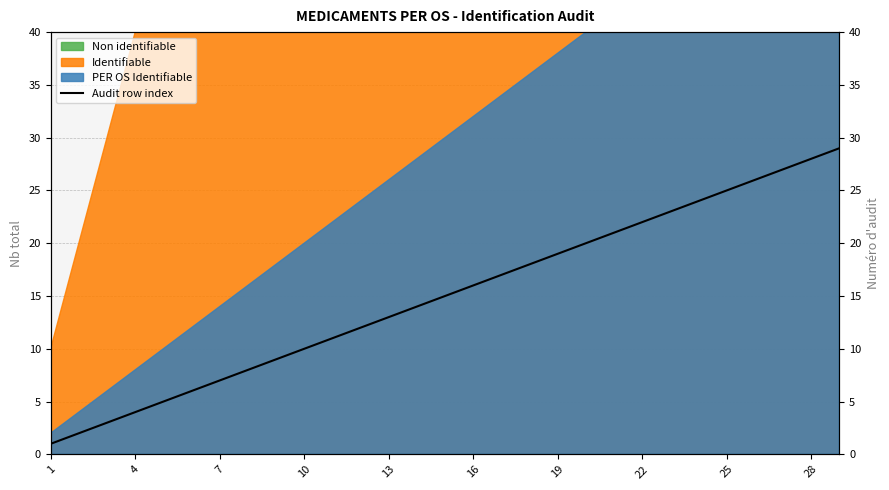

How many values exceed 15?

14